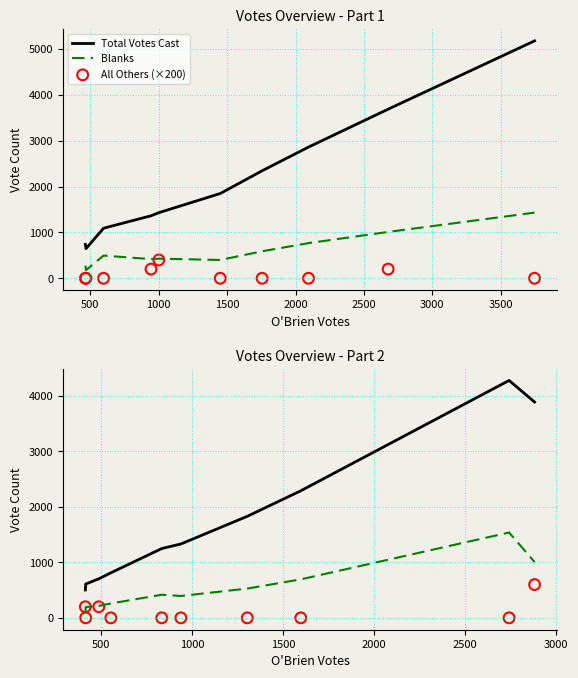

Which series has the largest total across all categories?

Total Votes Cast